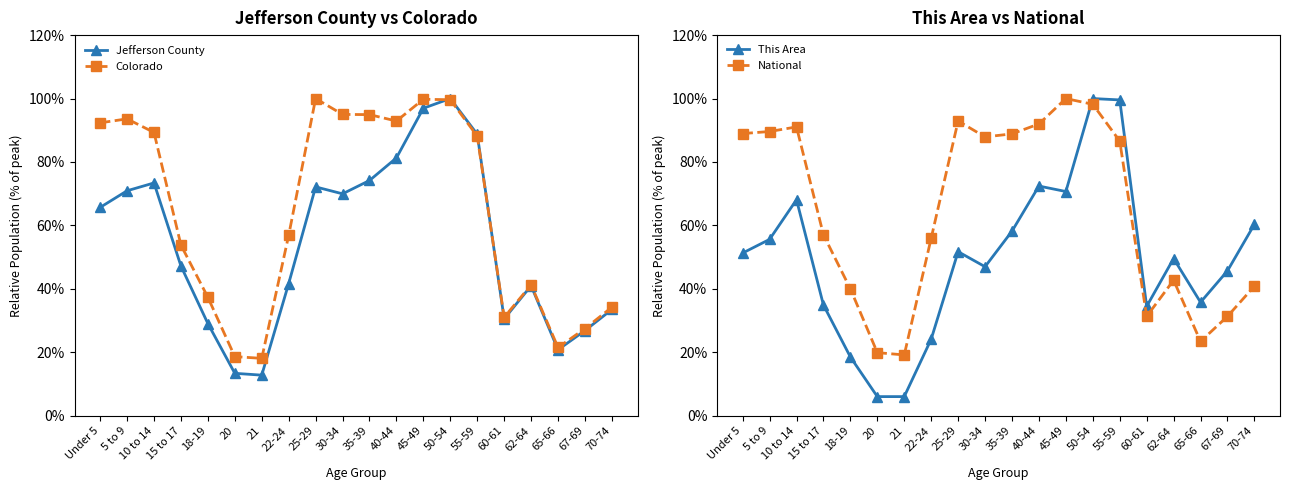

True or false: Jefferson County has more than 0 interior local peaks.

True